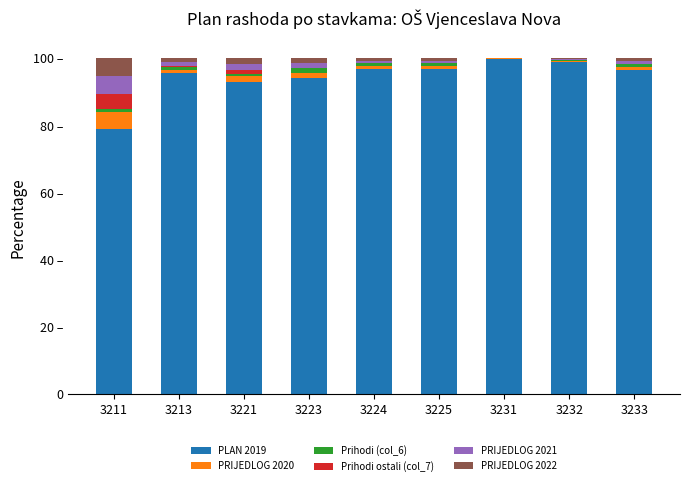

What are all the series names shown in the legend?

PLAN 2019, PRIJEDLOG 2020, Prihodi (col_6), Prihodi ostali (col_7), PRIJEDLOG 2021, PRIJEDLOG 2022